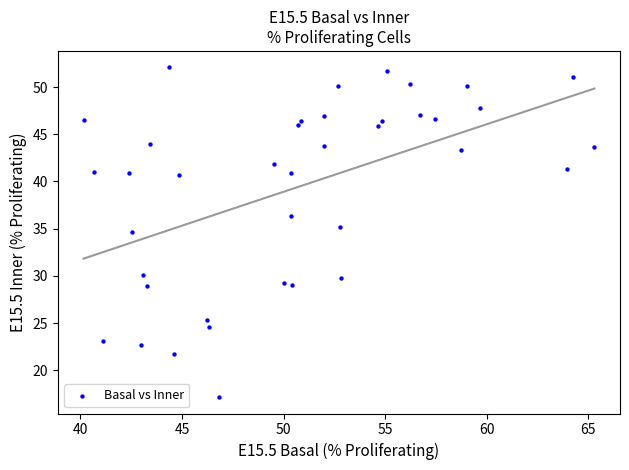

What Y value in the scatter plot is closest to 34?

34.7